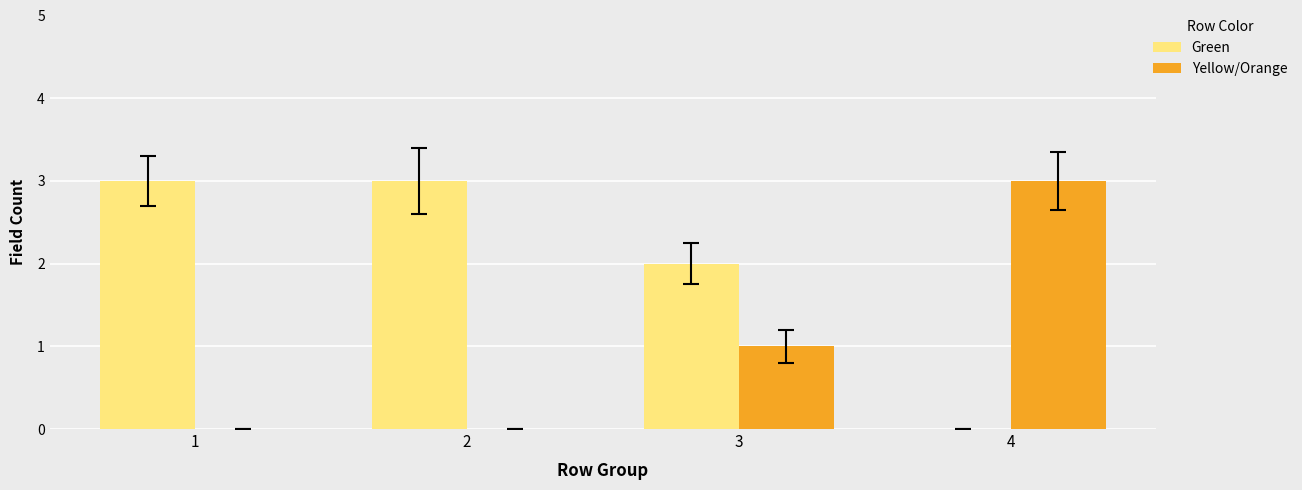

The value of Green at 3 is 2. True or false?

True